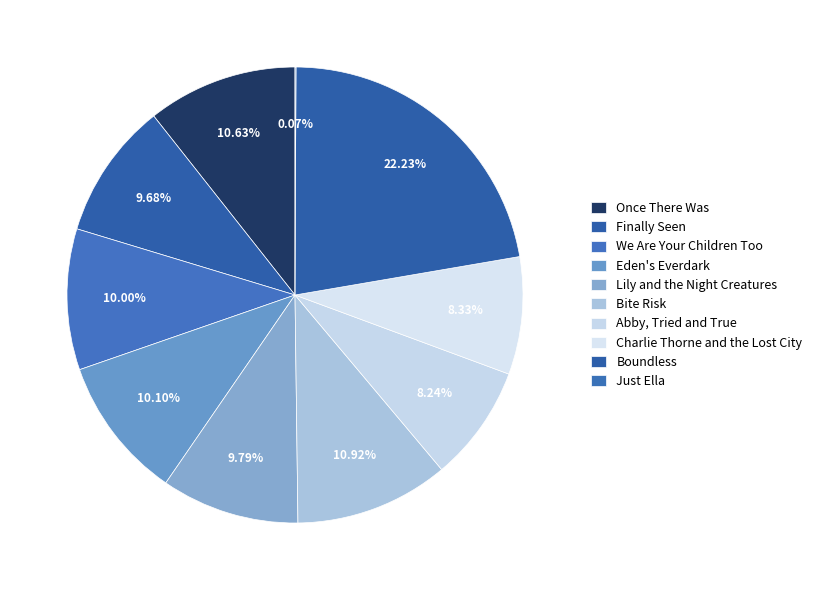

Is Lily and the Night Creatures the majority of the pie?

No